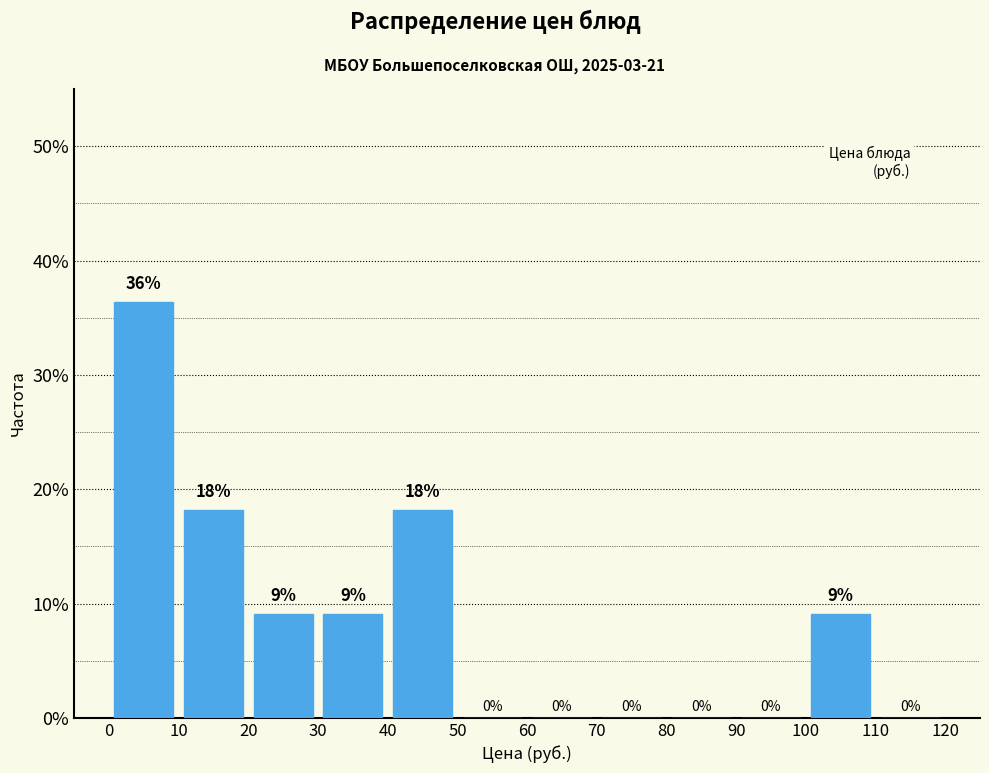

Which range on the x-axis has the tallest bar?

0 to 10